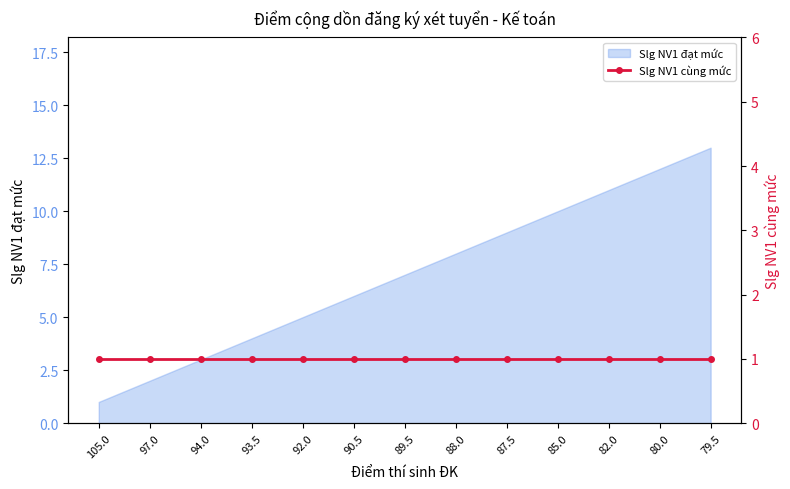

Where does the data first go above 7?

88